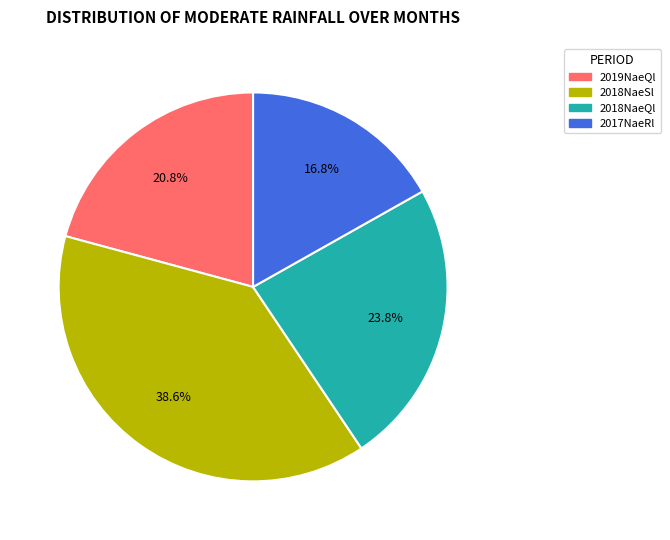

Is there a majority slice in this chart?

No